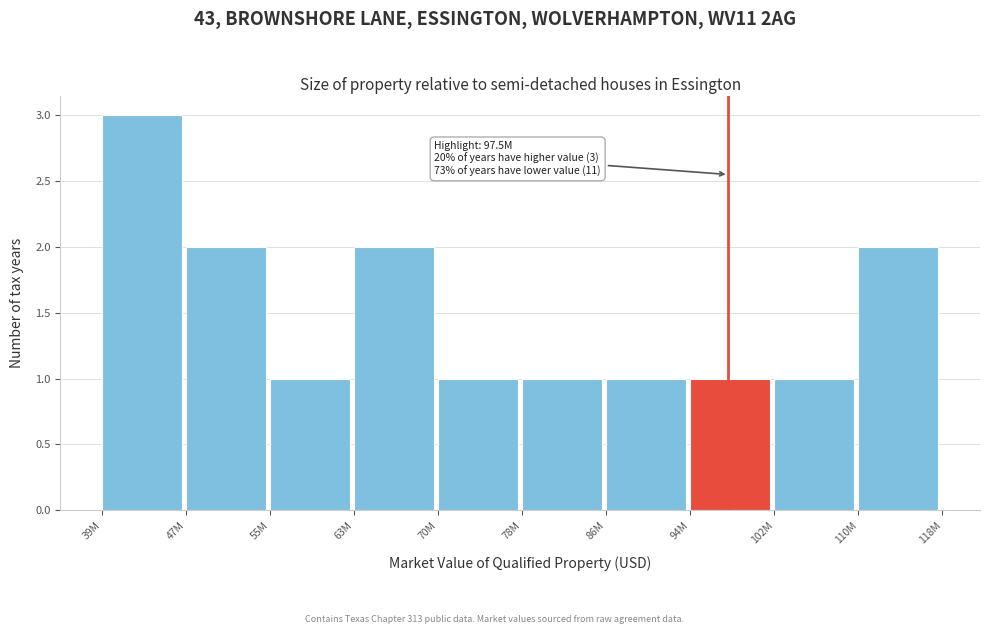

Reading right to left, list all the values displayed in this chart.

110M=2	102M=1	94M=1	86M=1	78M=1	70M=1	63M=2	55M=1	47M=2	39M=3